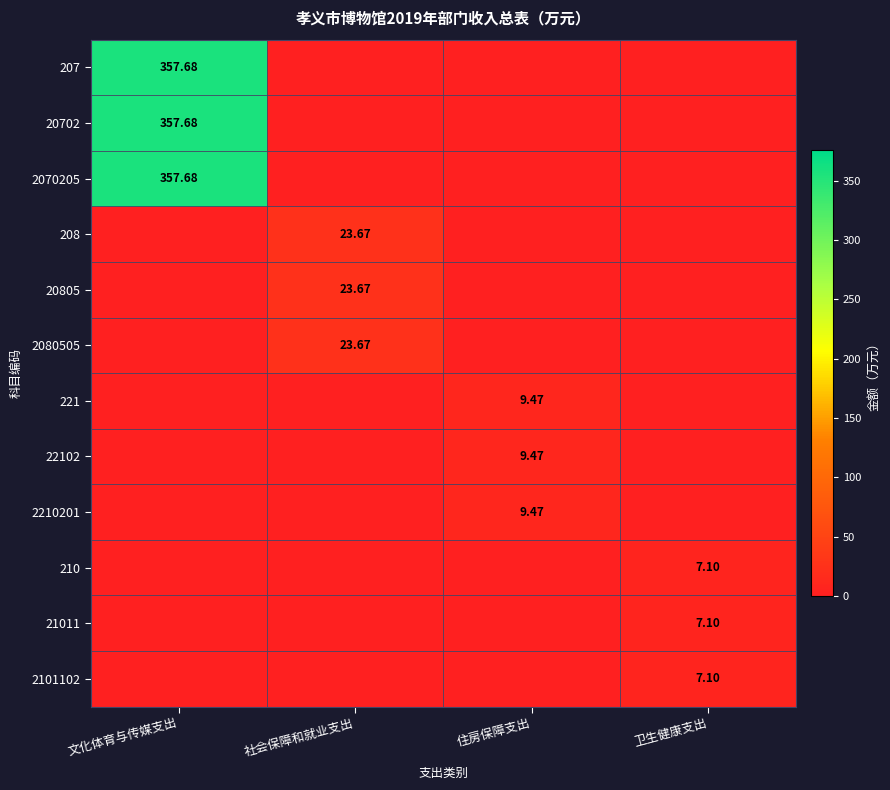

Which label corresponds to the smallest value in the chart?

社会保障和就业支出